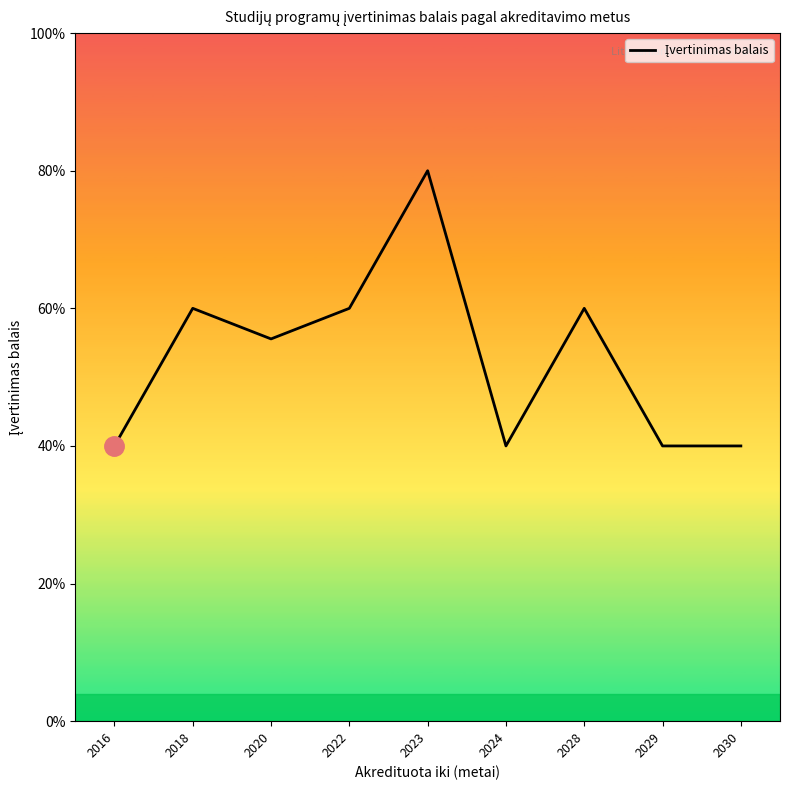

Is this an area chart (filled region under the line)?

Yes